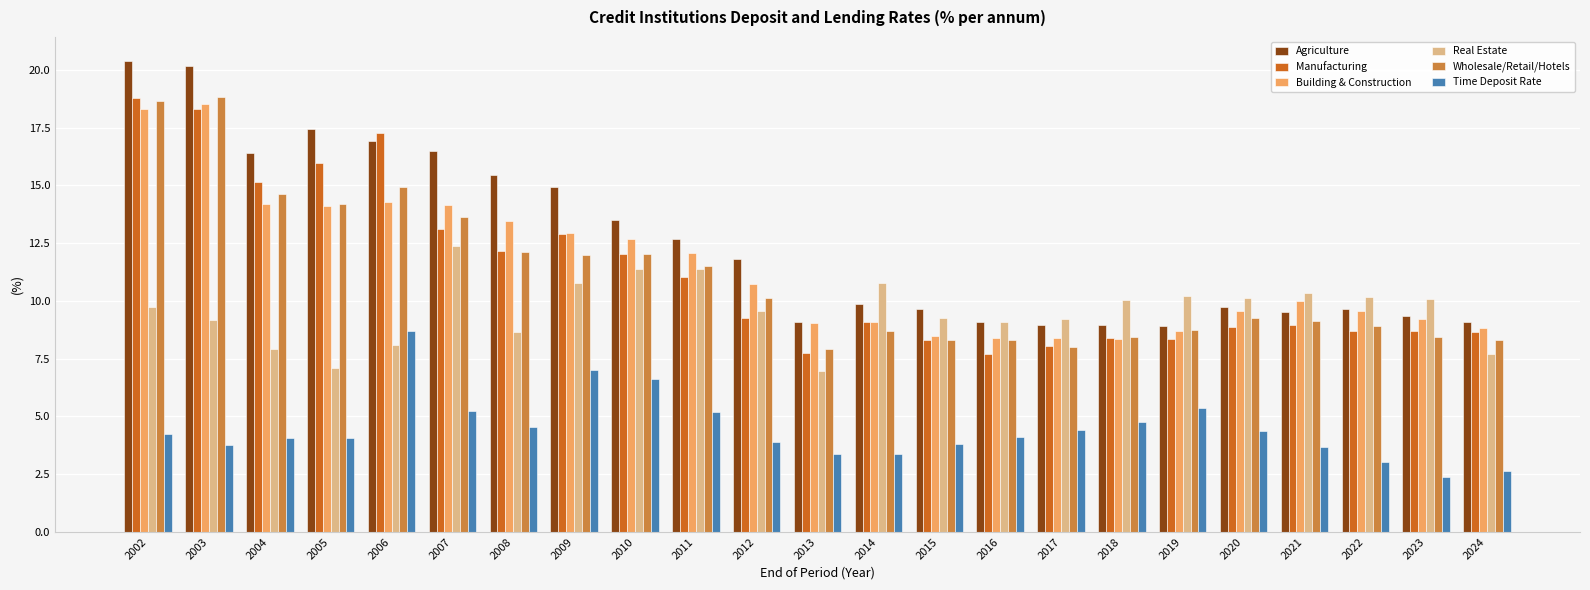

Which category has the highest value in the Manufacturing series?

2002